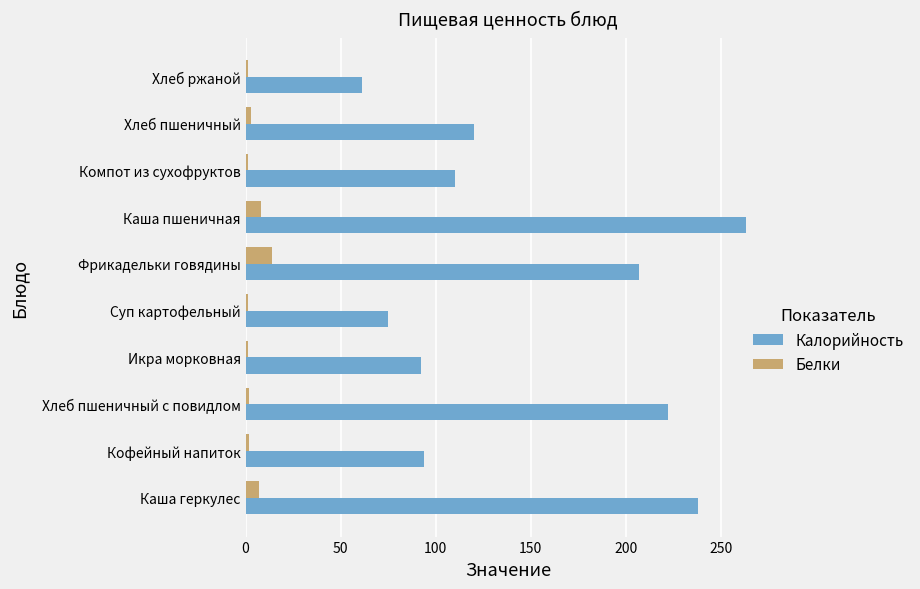

The Калорийность series shows 88 at Хлеб ржаной. True or false?

False